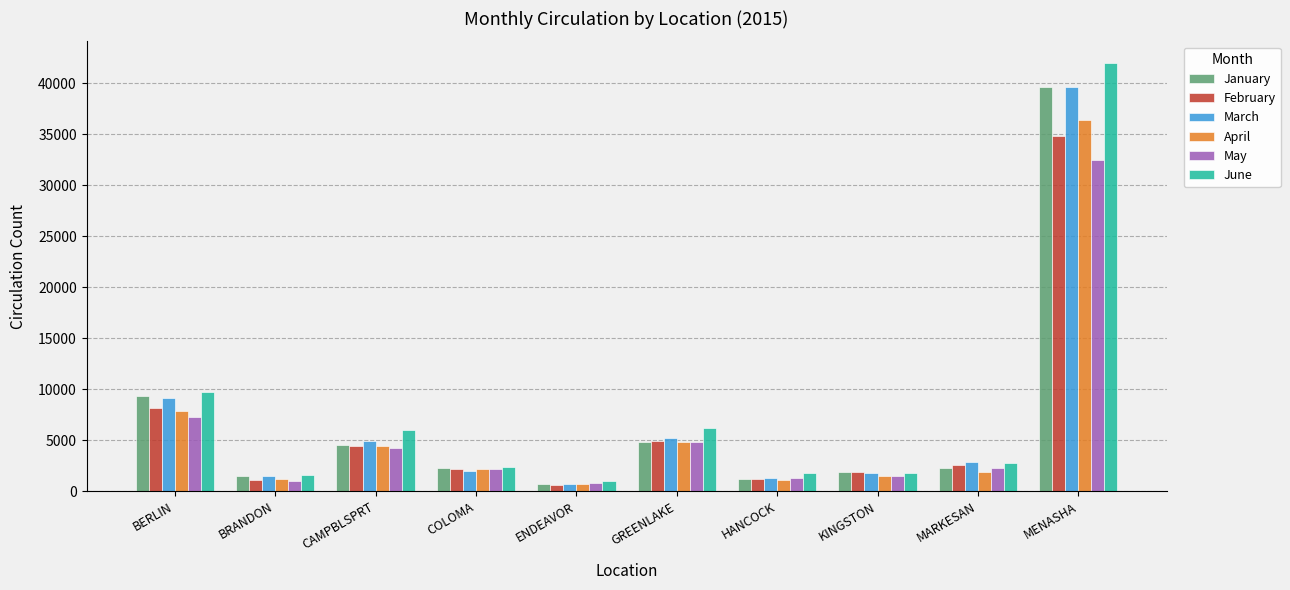

At which category does the chart reach its peak across all series?

MENASHA